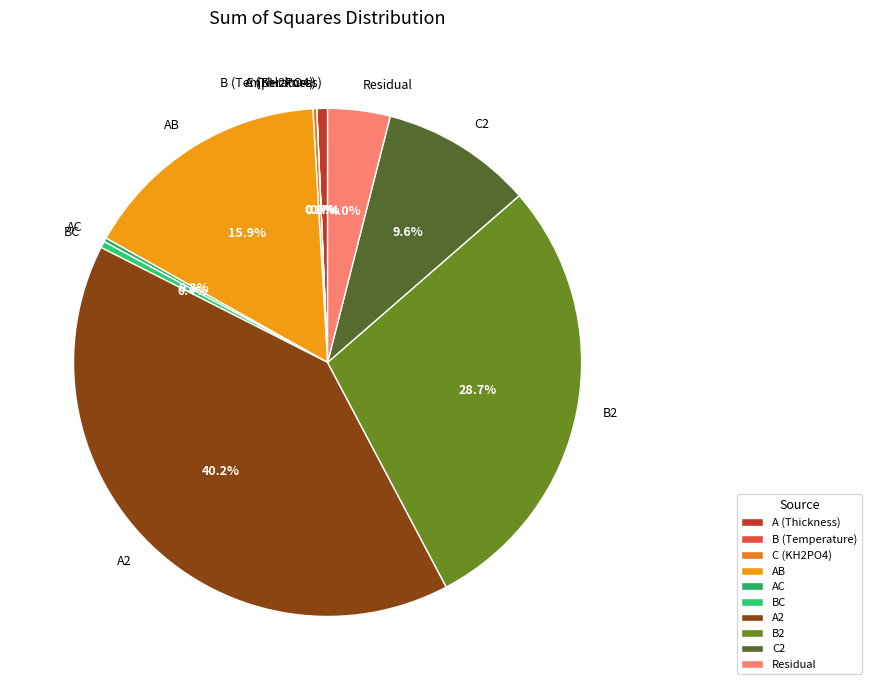

Which slice is the largest?

A2